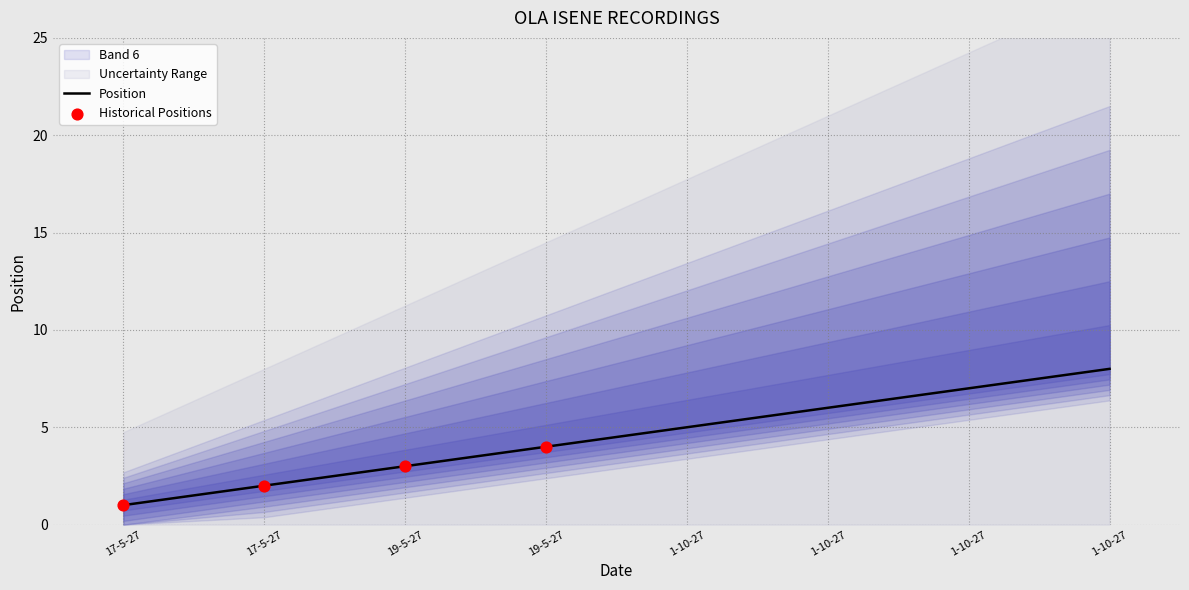

Approximately how many times larger is the value at 17-5-27 compared to 19-5-27?

0.2